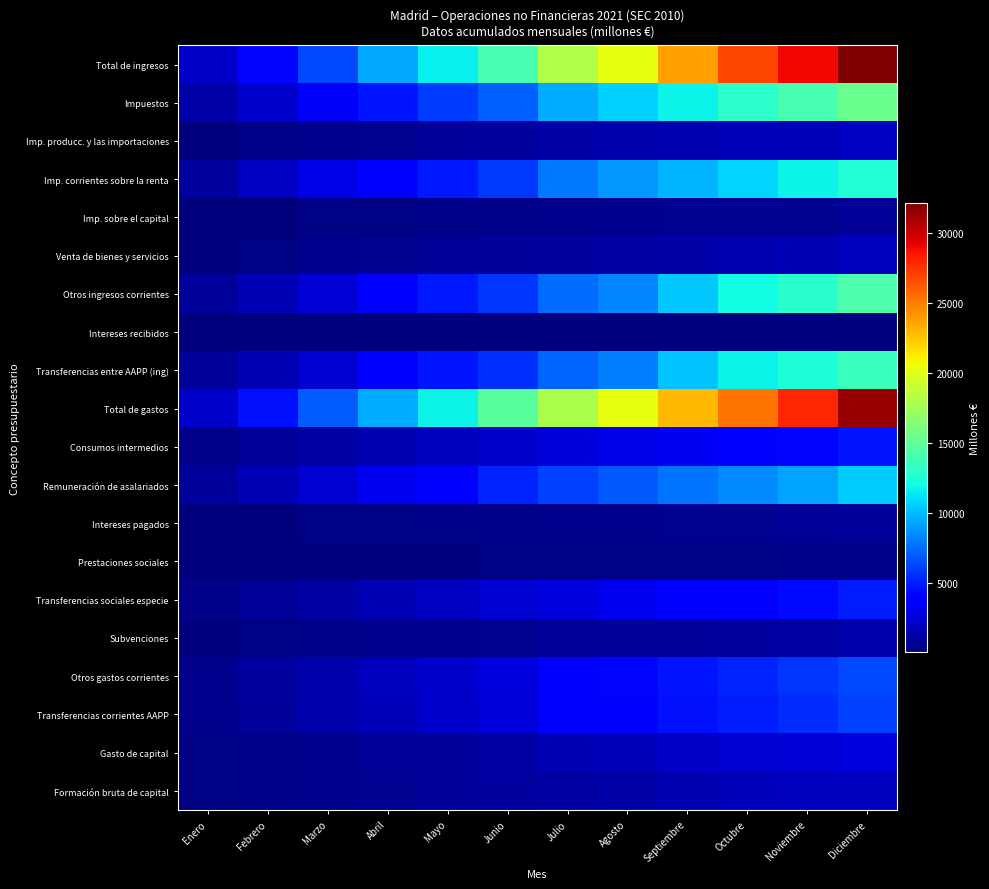

Reading left to right, extract all data points from this chart.

Total de ingresos: Enero=2015	Febrero=4164	Marzo=6385	Abril=9313	Mayo=11591	Junio=13940	Julio=18116	Agosto=20249	Septiembre=23799	Octubre=26767	Noviembre=28934	Diciembre=32119
Impuestos: Enero=1132	Febrero=2260	Marzo=3467	Abril=4690	Mayo=5935	Junio=7146	Julio=9457	Agosto=10646	Septiembre=11787	Octubre=12930	Noviembre=14041	Diciembre=15315
Imp. producc. y las importaciones: Enero=125	Febrero=256	Marzo=429	Abril=574	Mayo=780	Junio=976	Julio=1177	Agosto=1352	Septiembre=1491	Octubre=1633	Noviembre=1744	Diciembre=1979
Imp. corrientes sobre la renta: Enero=966	Febrero=1932	Marzo=2898	Abril=3864	Mayo=4831	Junio=5797	Julio=7824	Agosto=8791	Septiembre=9757	Octubre=10723	Noviembre=11690	Diciembre=12655
Imp. sobre el capital: Enero=41	Febrero=72	Marzo=140	Abril=252	Mayo=324	Junio=373	Julio=456	Agosto=503	Septiembre=539	Octubre=574	Noviembre=607	Diciembre=681
Venta de bienes y servicios: Enero=102	Febrero=233	Marzo=382	Abril=516	Mayo=633	Junio=809	Julio=949	Agosto=1051	Septiembre=1248	Octubre=1406	Noviembre=1550	Diciembre=1812
Otros ingresos corrientes: Enero=769	Febrero=1625	Marzo=2424	Abril=3932	Mayo=4803	Junio=5717	Julio=7406	Agosto=8238	Septiembre=10401	Octubre=11975	Noviembre=12843	Diciembre=14189
Intereses recibidos: Enero=2	Febrero=10	Marzo=12	Abril=14	Mayo=17	Junio=19	Julio=20	Agosto=24	Septiembre=26	Octubre=29	Noviembre=32	Diciembre=40
Transferencias entre AAPP (ing): Enero=764	Febrero=1563	Marzo=2349	Abril=3847	Mayo=4699	Junio=5559	Julio=7236	Agosto=8064	Septiembre=10214	Octubre=11690	Noviembre=12547	Diciembre=13540
Total de gastos: Enero=2226	Febrero=4526	Marzo=6935	Abril=9425	Mayo=11738	Junio=14682	Julio=17881	Agosto=20279	Septiembre=22861	Octubre=25300	Noviembre=27953	Diciembre=31477
Consumos intermedios: Enero=331	Febrero=679	Marzo=1097	Abril=1470	Mayo=1812	Junio=2211	Julio=2588	Agosto=2896	Septiembre=3335	Octubre=3729	Noviembre=4154	Diciembre=4709
Remuneración de asalariados: Enero=775	Febrero=1569	Marzo=2349	Abril=3241	Mayo=4030	Junio=5264	Julio=6054	Agosto=6873	Septiembre=7664	Octubre=8454	Noviembre=9245	Diciembre=10452
Intereses pagados: Enero=56	Febrero=111	Marzo=171	Abril=231	Mayo=294	Junio=350	Julio=411	Agosto=473	Septiembre=530	Octubre=592	Noviembre=651	Diciembre=759
Prestaciones sociales: Enero=24	Febrero=53	Marzo=78	Abril=101	Mayo=124	Junio=149	Julio=170	Agosto=188	Septiembre=212	Octubre=234	Noviembre=273	Diciembre=306
Transferencias sociales especie: Enero=344	Febrero=713	Marzo=1114	Abril=1546	Mayo=1916	Junio=2362	Julio=2753	Agosto=3147	Septiembre=3518	Octubre=3924	Noviembre=4342	Diciembre=4910
Subvenciones: Enero=89	Febrero=187	Marzo=284	Abril=379	Mayo=473	Junio=567	Julio=662	Agosto=756	Septiembre=855	Octubre=951	Noviembre=1116	Diciembre=1273
Otros gastos corrientes: Enero=428	Febrero=892	Marzo=1346	Abril=1797	Mayo=2242	Junio=2708	Julio=3714	Agosto=4205	Septiembre=4661	Octubre=5147	Noviembre=5678	Diciembre=6365
Transferencias corrientes AAPP: Enero=423	Febrero=873	Marzo=1316	Abril=1751	Mayo=2181	Junio=2630	Julio=3625	Agosto=4109	Septiembre=4551	Octubre=5011	Noviembre=5493	Diciembre=6118
Gasto de capital: Enero=179	Febrero=322	Marzo=496	Abril=660	Mayo=847	Junio=1071	Julio=1529	Agosto=1741	Septiembre=2086	Octubre=2269	Noviembre=2494	Diciembre=2703
Formación bruta de capital: Enero=155	Febrero=306	Marzo=461	Abril=613	Mayo=763	Junio=948	Julio=1096	Agosto=1246	Septiembre=1505	Octubre=1657	Noviembre=1812	Diciembre=1853